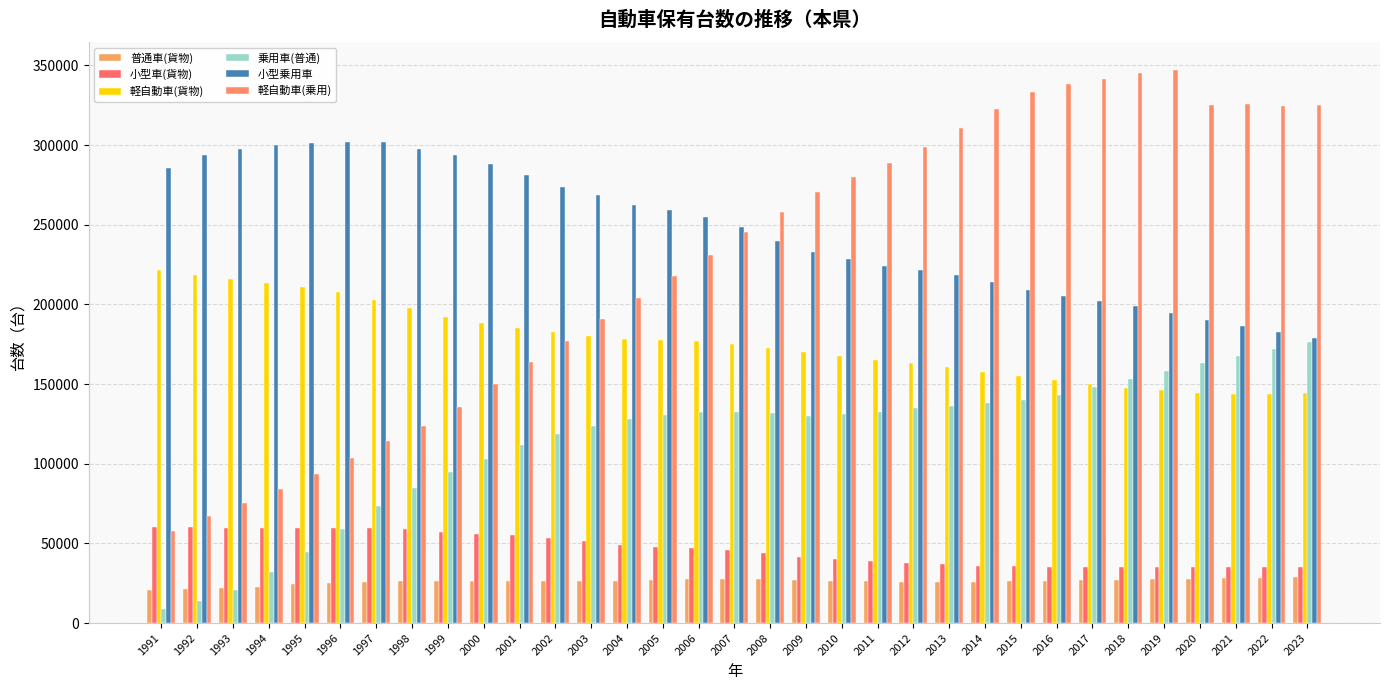

Reading left to right, transcribe all the data shown in this chart.

普通車(貨物): 1991=20464	1992=21201	1993=22030	1994=22868	1995=24386	1996=25148	1997=25875	1998=26236	1999=26657	2000=26254	2001=26459	2002=26484	2003=26515	2004=26678	2005=26994	2006=27364	2007=27803	2008=27502	2009=26950	2010=26512	2011=26170	2012=25869	2013=25724	2014=25809	2015=26132	2016=26421	2017=26721	2018=27059	2019=27469	2020=27819	2021=28286	2022=28579	2023=28827
小型車(貨物): 1991=60354	1992=60005	1993=59713	1994=59587	1995=59870	1996=59566	1997=59473	1998=58797	1999=57471	2000=56191	2001=55131	2002=53494	2003=51783	2004=48838	2005=47871	2006=47035	2007=46062	2008=44146	2009=41516	2010=40100	2011=38822	2012=37728	2013=36767	2014=36097	2015=35695	2016=35363	2017=35213	2018=35108	2019=34888	2020=34927	2021=35000	2022=35056	2023=35395
軽自動車(貨物): 1991=221332	1992=218673	1993=215964	1994=213596	1995=210888	1996=208026	1997=202784	1998=197519	1999=192222	2000=188326	2001=184997	2002=182860	2003=180354	2004=178369	2005=177640	2006=176807	2007=175062	2008=172631	2009=170366	2010=167712	2011=165077	2012=163369	2013=160503	2014=157821	2015=155333	2016=152432	2017=149745	2018=147608	2019=146221	2020=144640	2021=144054	2022=143735	2023=144147
乗用車(普通): 1991=8925	1992=13669	1993=21007	1994=31820	1995=44436	1996=58894	1997=73590	1998=85044	1999=94724	2000=103021	2001=111899	2002=118849	2003=123586	2004=127844	2005=130881	2006=132335	2007=132179	2008=131630	2009=129874	2010=131277	2011=132496	2012=134707	2013=135953	2014=138300	2015=139993	2016=143140	2017=148120	2018=153337	2019=158150	2020=163105	2021=167861	2022=172171	2023=176122
小型乗用車: 1991=285638	1992=294074	1993=297658	1994=300377	1995=301089	1996=301712	1997=302043	1998=297815	1999=293696	2000=288273	2001=281008	2002=273858	2003=268387	2004=262528	2005=259119	2006=254800	2007=248337	2008=239704	2009=232977	2010=228325	2011=223878	2012=221648	2013=218169	2014=213857	2015=209248	2016=205275	2017=202389	2018=198911	2019=194409	2020=189969	2021=186243	2022=182657	2023=178771
軽自動車(乗用): 1991=58056	1992=67229	1993=75399	1994=84282	1995=93447	1996=103657	1997=114013	1998=123772	1999=135791	2000=150135	2001=163807	2002=177012	2003=190680	2004=204322	2005=217702	2006=231017	2007=245393	2008=258220	2009=270870	2010=280270	2011=289075	2012=298964	2013=310813	2014=322660	2015=333644	2016=338566	2017=341687	2018=345237	2019=347319	2020=325207	2021=325735	2022=324864	2023=325326